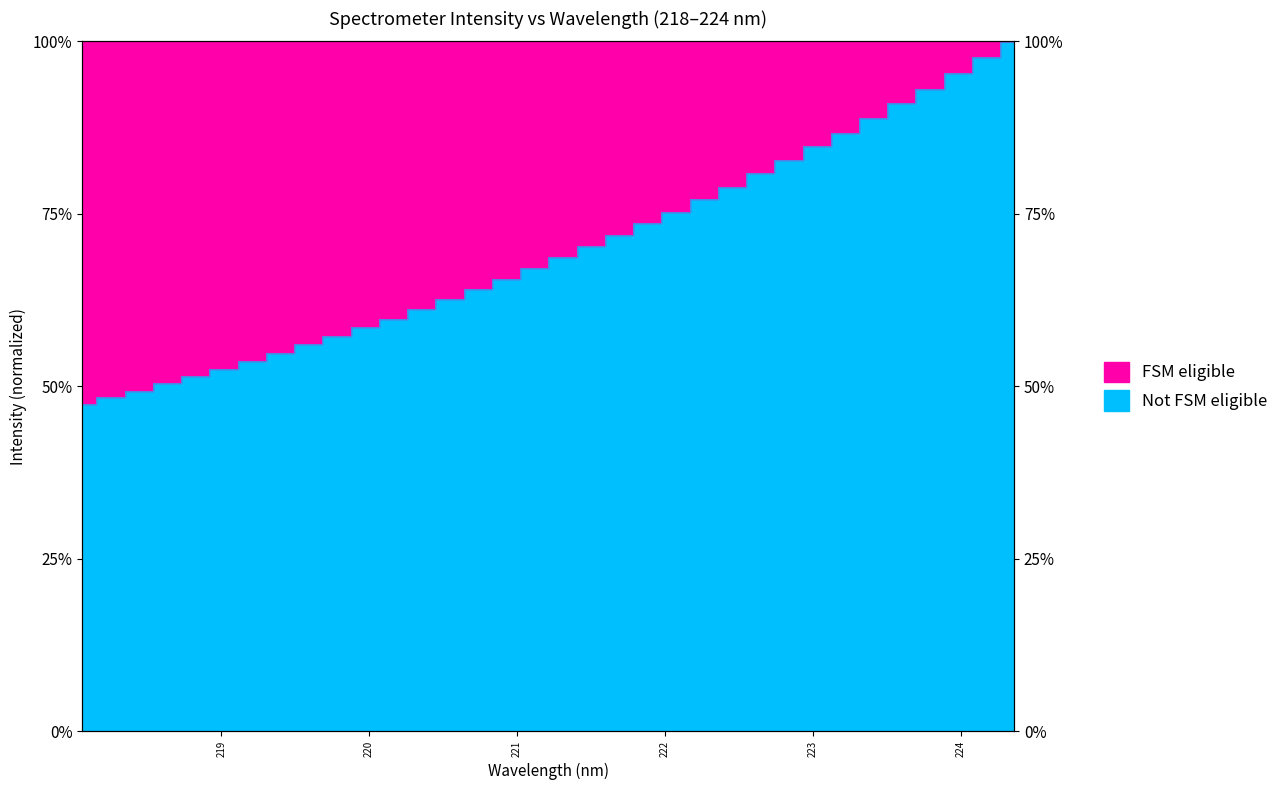

Where is the data nearest to the value 0?

218.0596